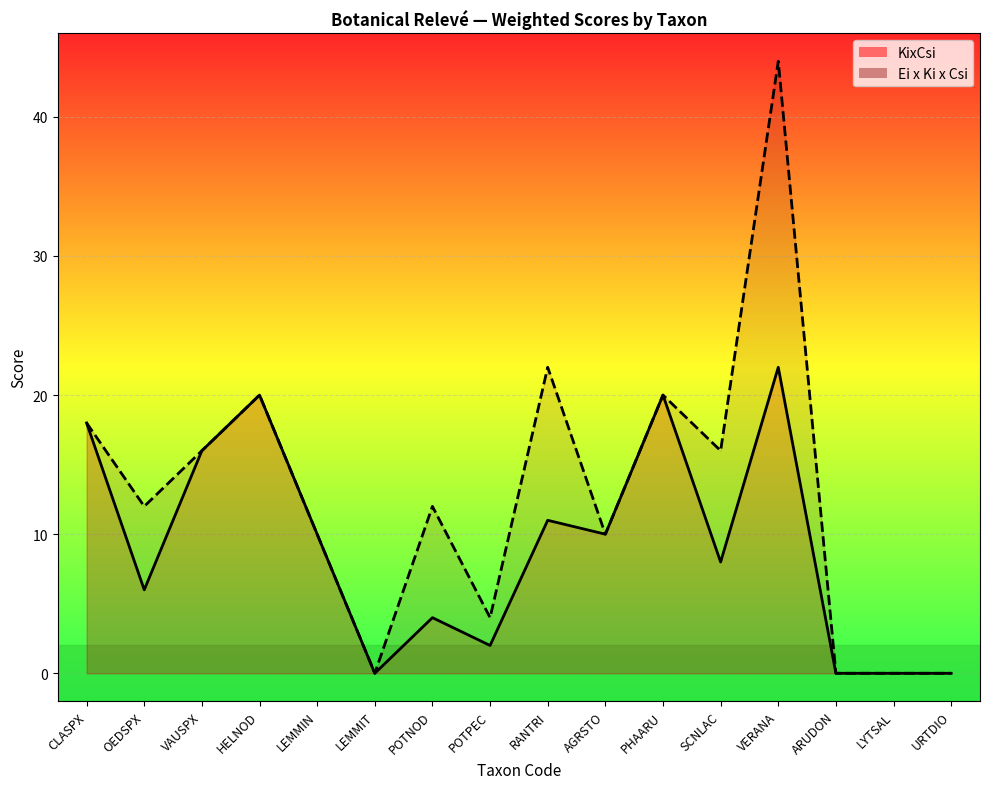

What is the label of the 3rd point from the right?

ARUDON